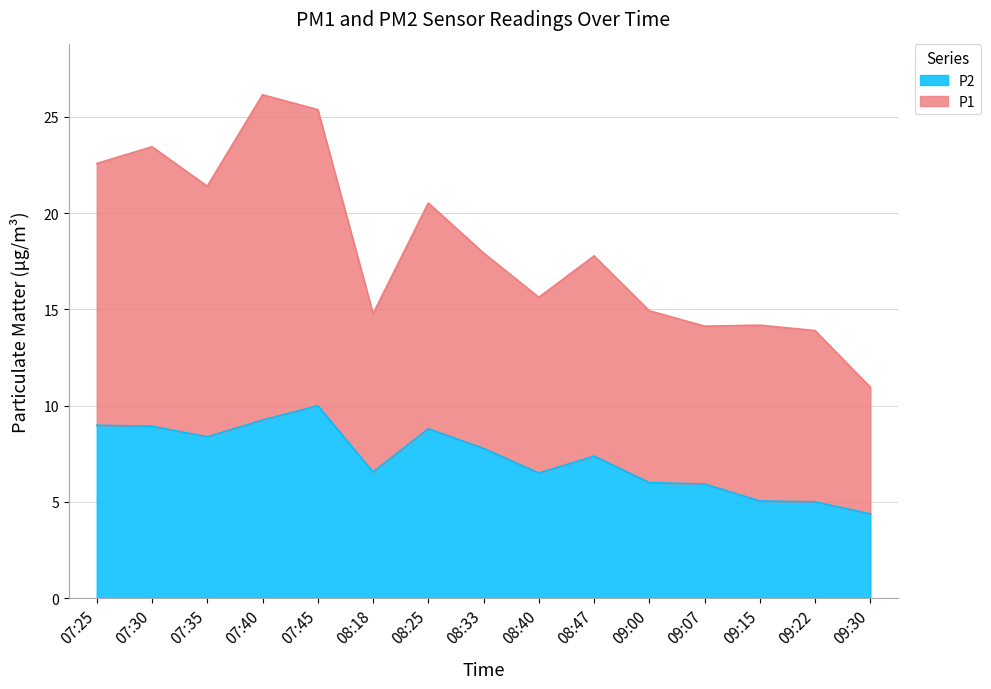

Which series has the largest total across all categories?

P1